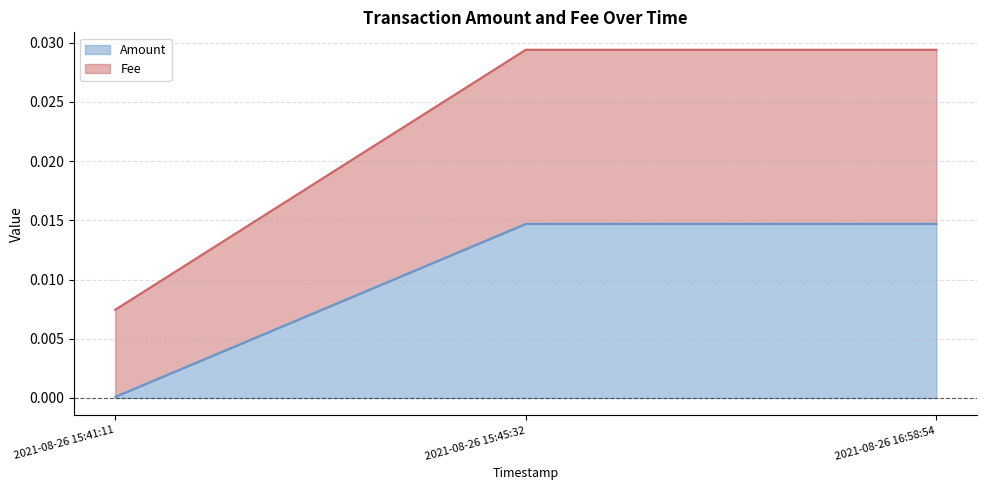

What are all the series names shown in the legend?

Amount, Fee